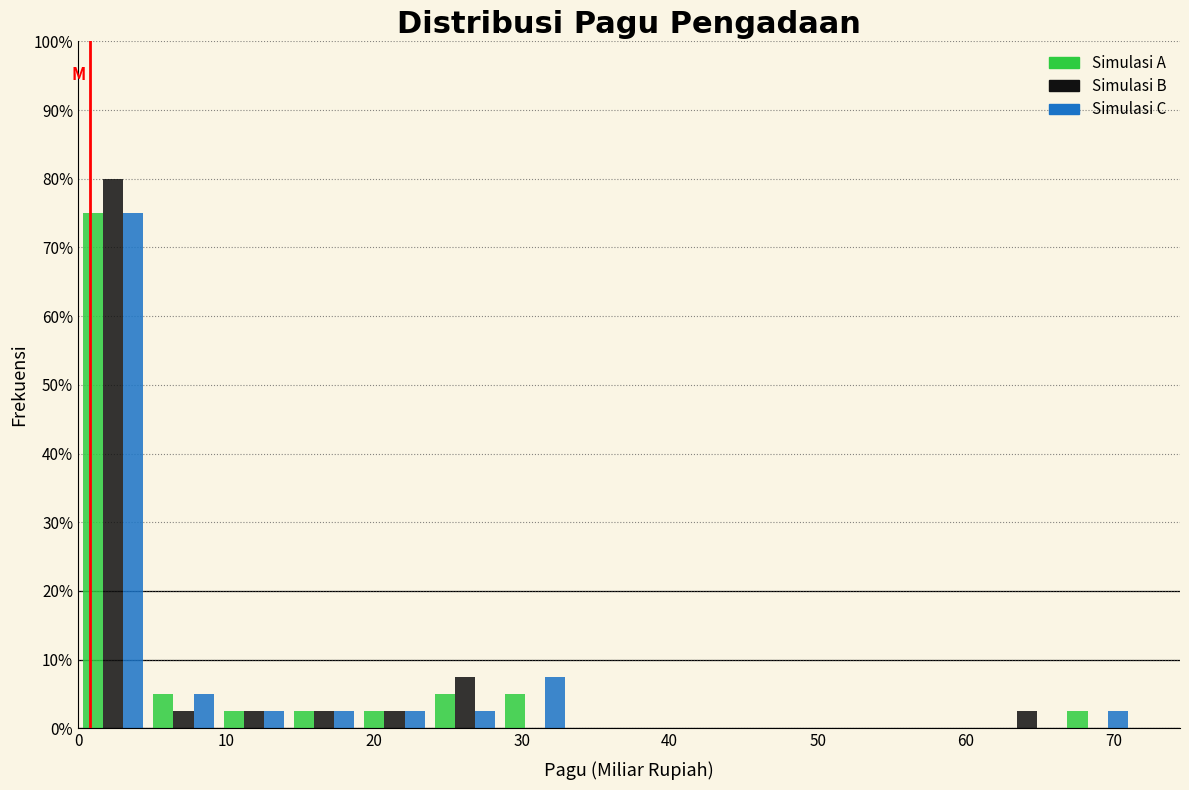

What is the height of the Simulasi A bar covering 0 to 5 on the x-axis? Neither the bar edges nor the heights are printed on the chart, so give them approximately, as read against the axes.

75